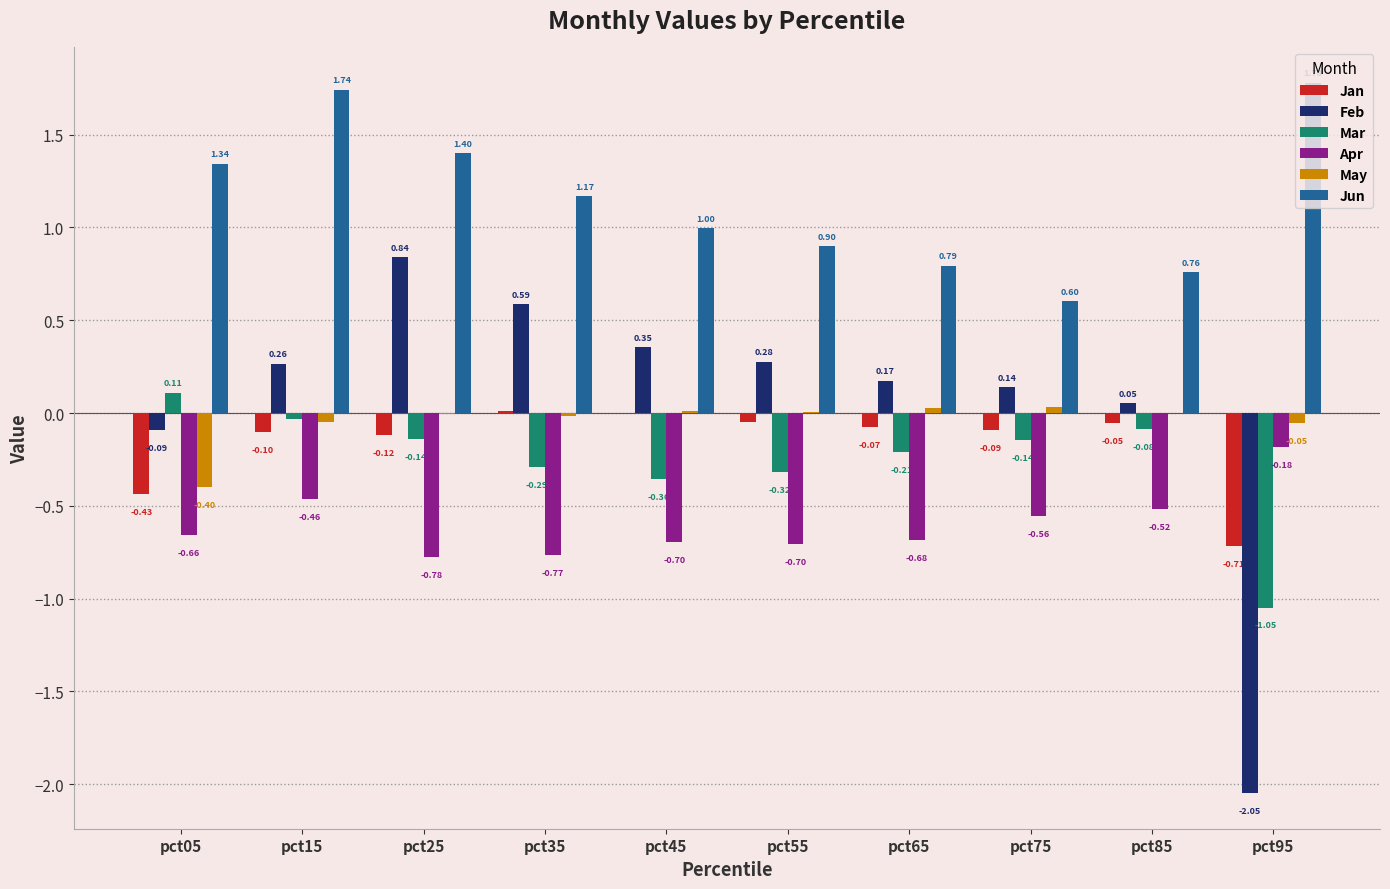

At which label does Feb reach its peak?

pct25